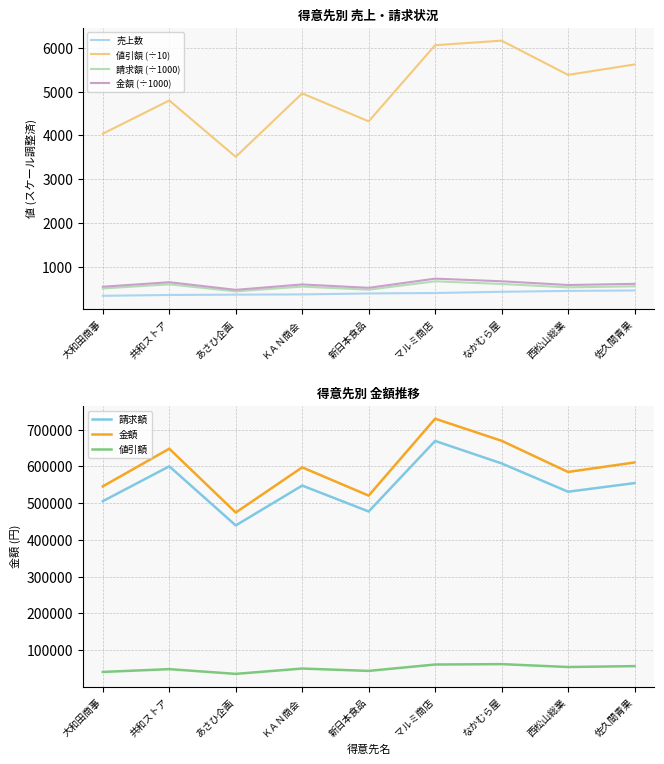

Rank the series at なかむら屋 from highest to lowest value.

値引額, 金額, 請求額, 売上数